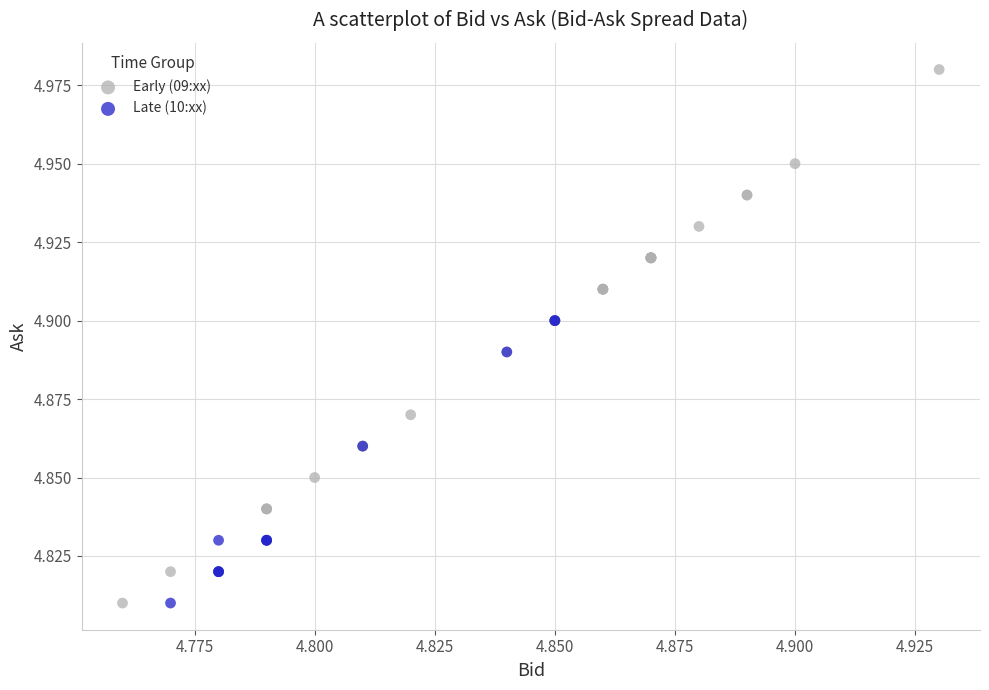

Which series has the largest Y range (max minus min)?

Early (09:xx)